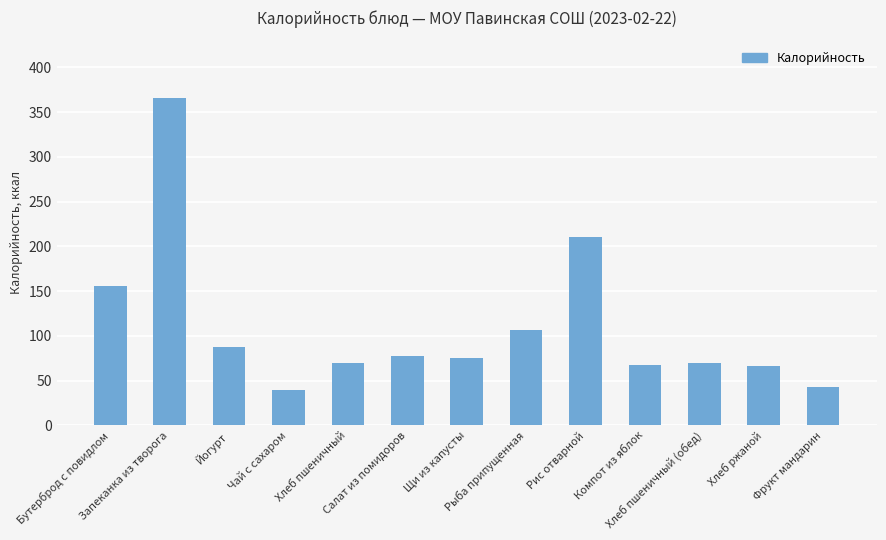

Does the chart contain any negative values?

No